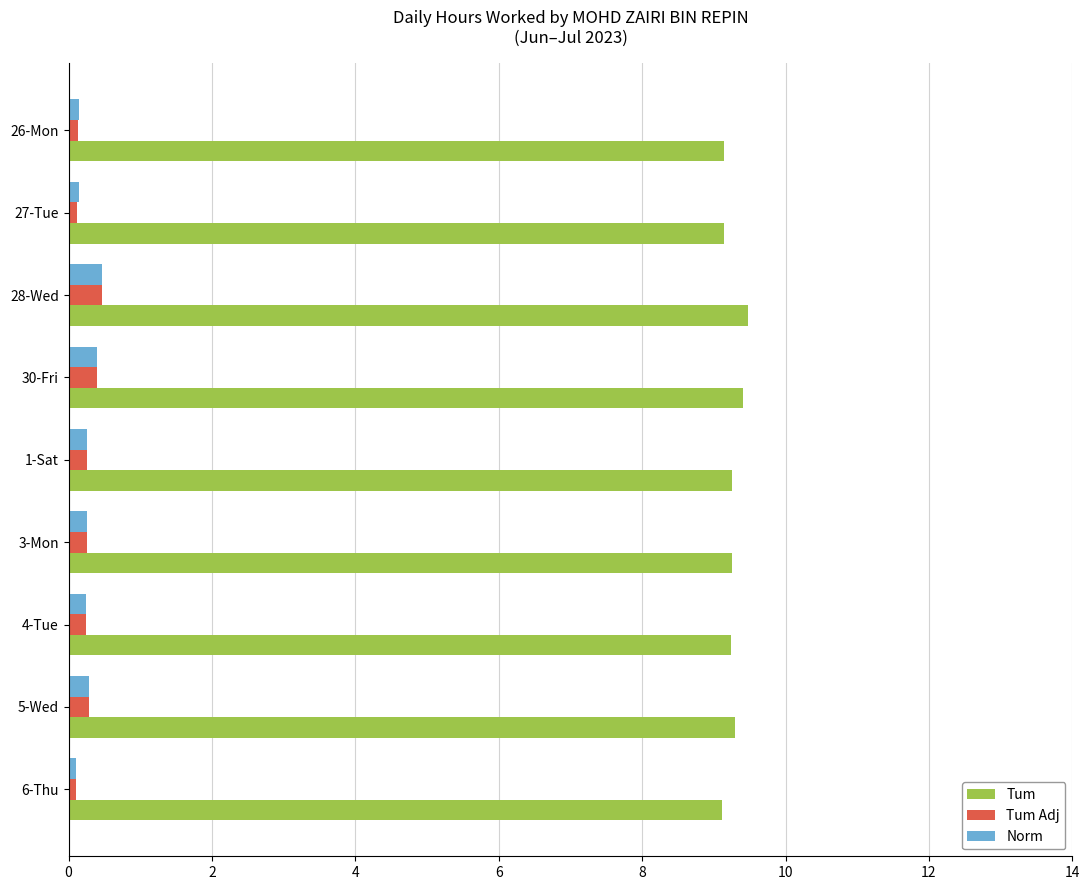

Which series has the largest total across all categories?

Tum